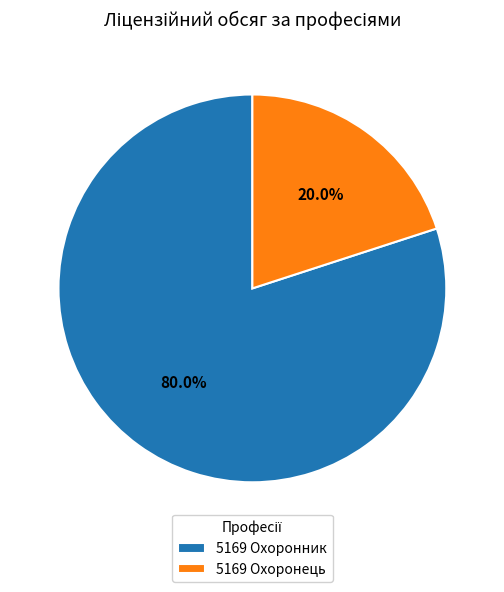

Rank the categories by value from highest to lowest.

5169 Охоронник, 5169 Охоронець